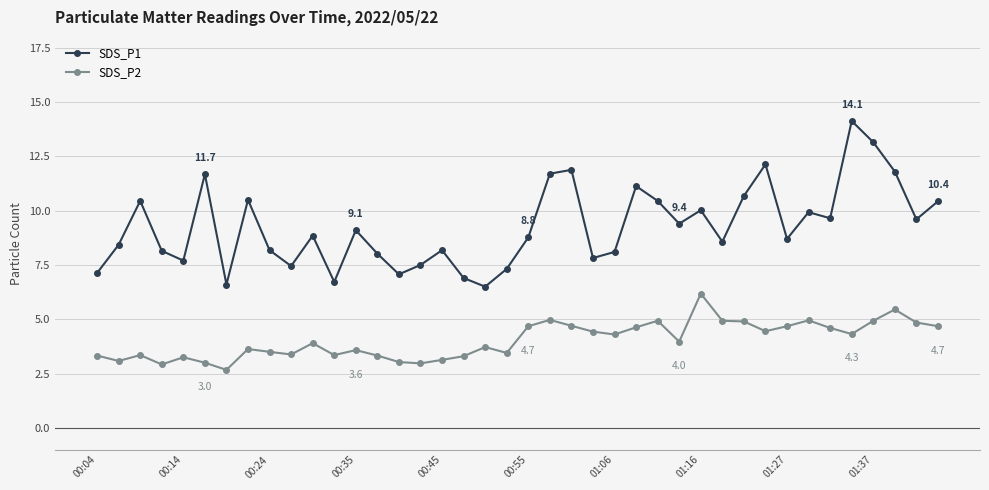

What is the greatest value displayed?

14.1